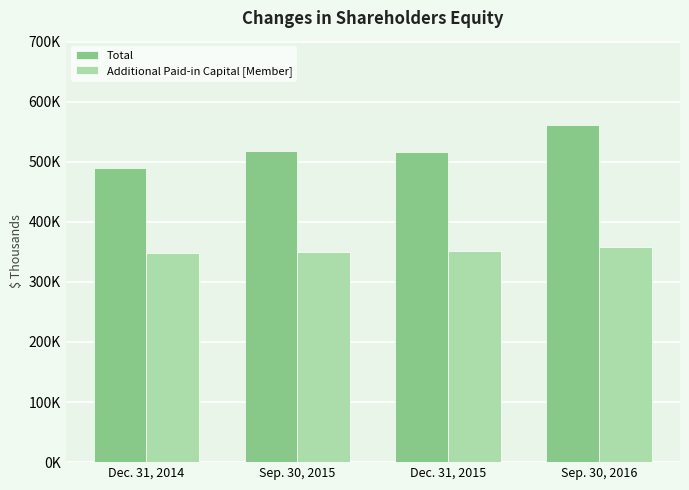

At how many categories does at least one series exceed 353723?

4